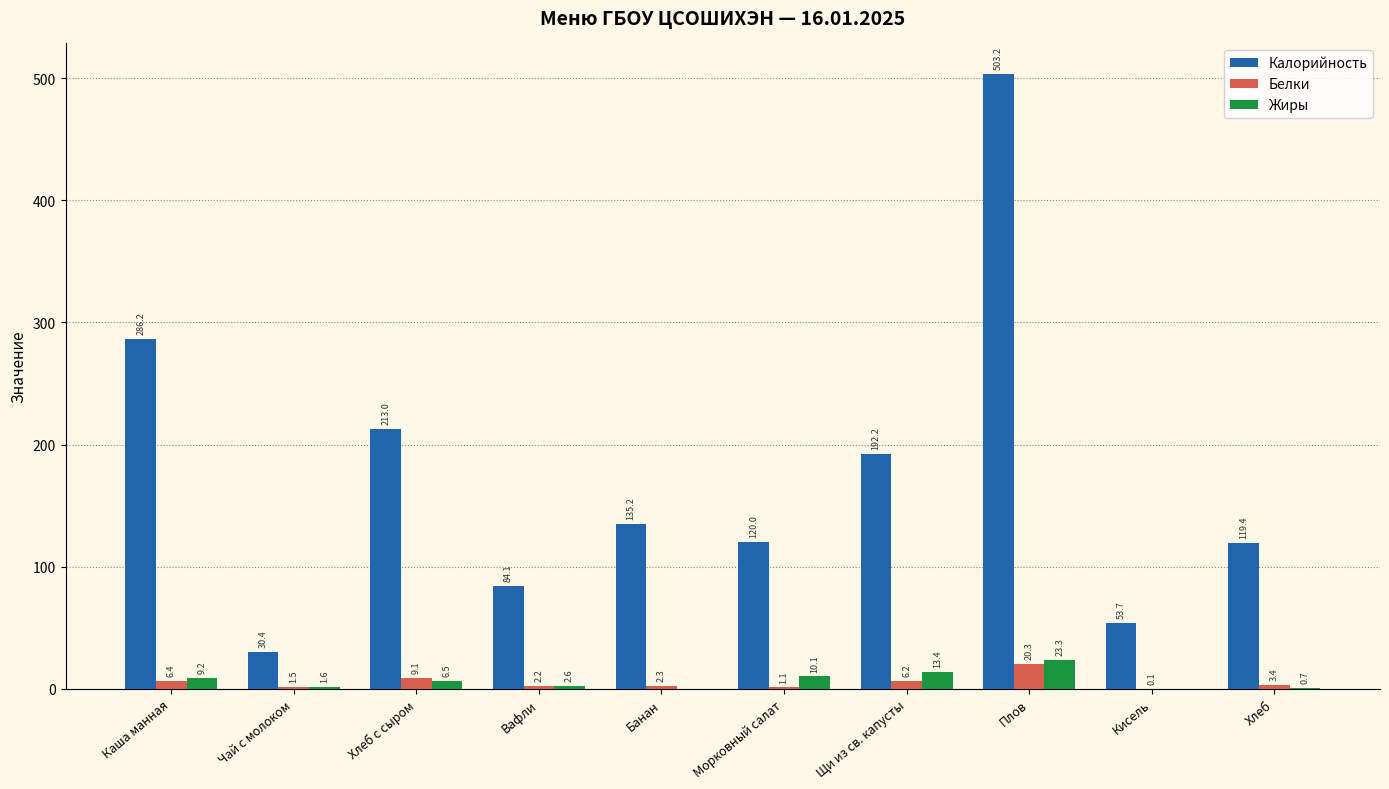

Where is Калорийность nearest to the value 266?

Каша манная